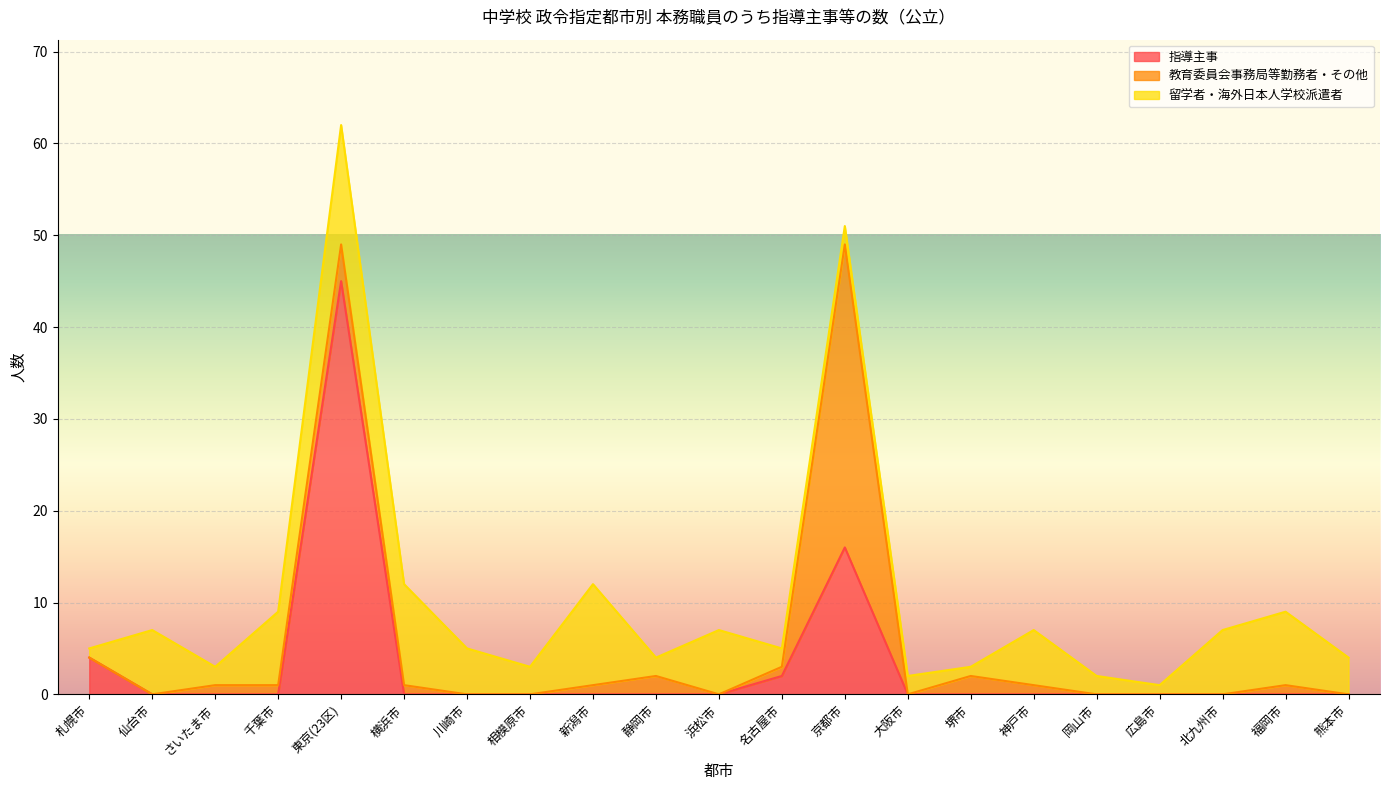

How many distinct data groups are displayed?

3